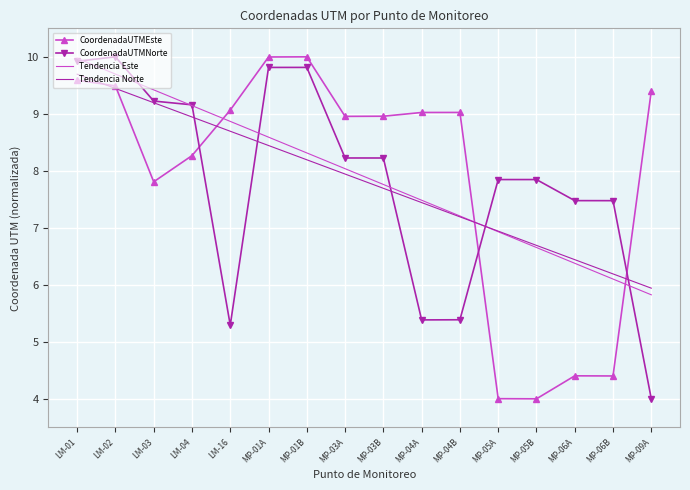

Reading left to right, extract all data points from this chart.

CoordenadaUTMEste: LM-01=9.6	LM-02=9.5	LM-03=7.8	LM-04=8.3	LM-16=9.1	MP-01A=10.0	MP-01B=10.0	MP-03A=9.0	MP-03B=9.0	MP-04A=9.0	MP-04B=9.0	MP-05A=4.0	MP-05B=4.0	MP-06A=4.4	MP-06B=4.4	MP-09A=9.4
CoordenadaUTMNorte: LM-01=9.9	LM-02=10.0	LM-03=9.2	LM-04=9.2	LM-16=5.3	MP-01A=9.8	MP-01B=9.8	MP-03A=8.2	MP-03B=8.2	MP-04A=5.4	MP-04B=5.4	MP-05A=7.8	MP-05B=7.8	MP-06A=7.5	MP-06B=7.5	MP-09A=4.0
Tendencia Este: LM-01=10.0	LM-02=9.7	LM-03=9.4	LM-04=9.1	LM-16=8.9	MP-01A=8.6	MP-01B=8.3	MP-03A=8.0	MP-03B=7.8	MP-04A=7.5	MP-04B=7.2	MP-05A=6.9	MP-05B=6.7	MP-06A=6.4	MP-06B=6.1	MP-09A=5.8
Tendencia Norte: LM-01=9.7	LM-02=9.4	LM-03=9.2	LM-04=8.9	LM-16=8.7	MP-01A=8.4	MP-01B=8.2	MP-03A=7.9	MP-03B=7.7	MP-04A=7.4	MP-04B=7.2	MP-05A=6.9	MP-05B=6.7	MP-06A=6.4	MP-06B=6.2	MP-09A=5.9